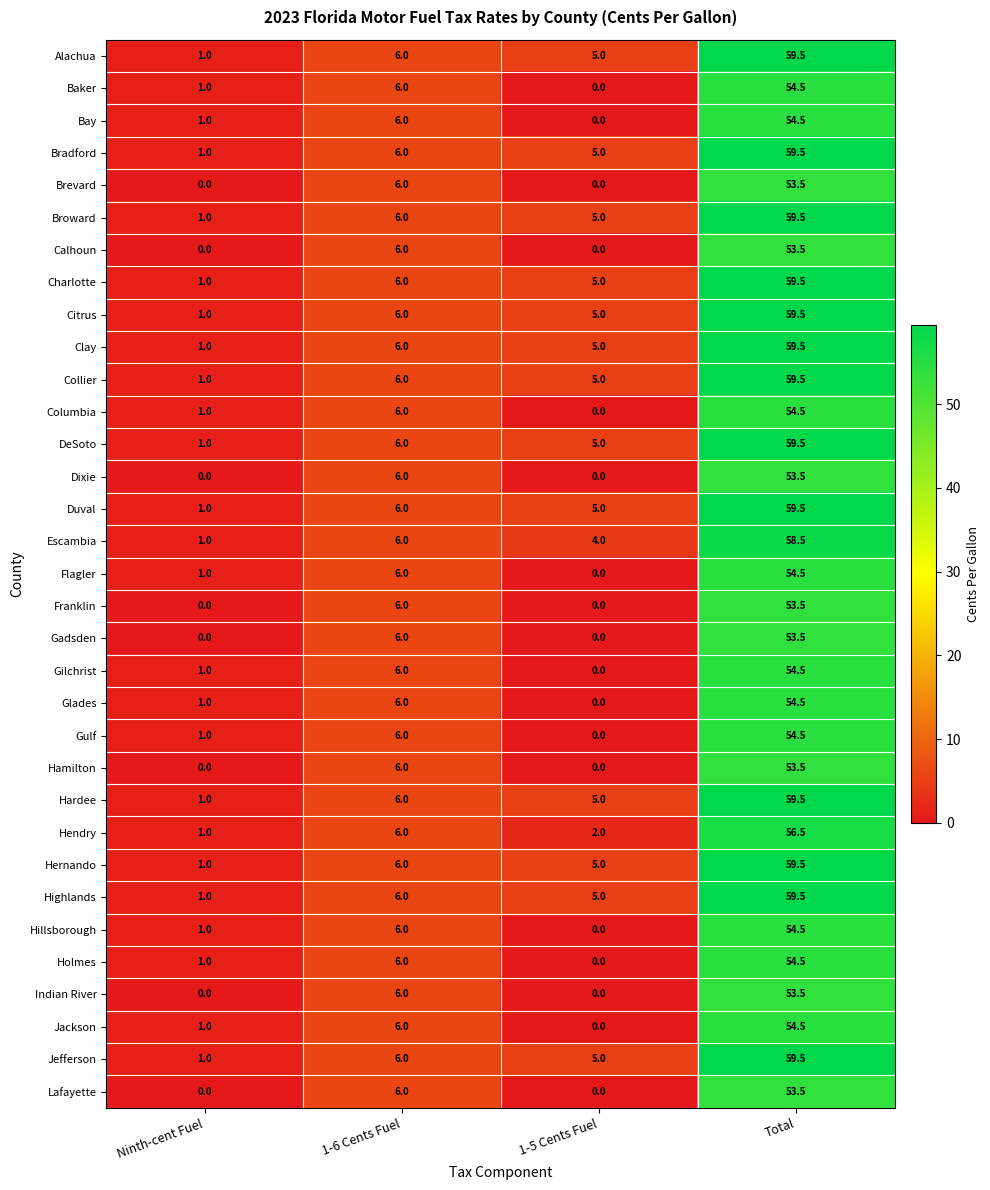

What is the difference between the highest and lowest values at 1-5 Cents Fuel?

5.0